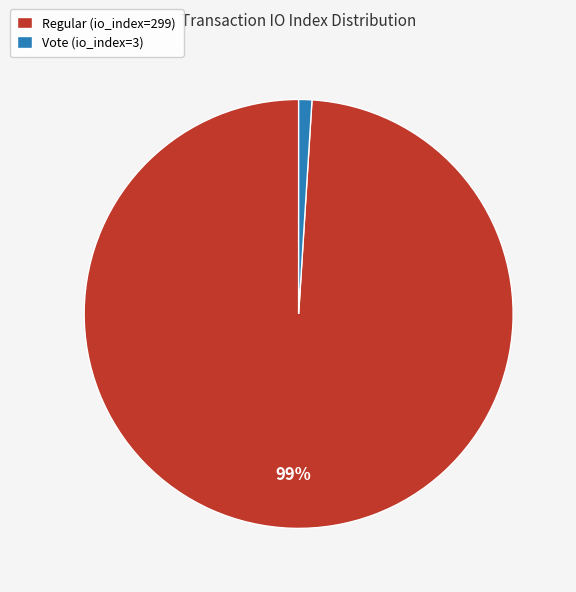

Which category accounts for the majority?

Regular (io_index=299)